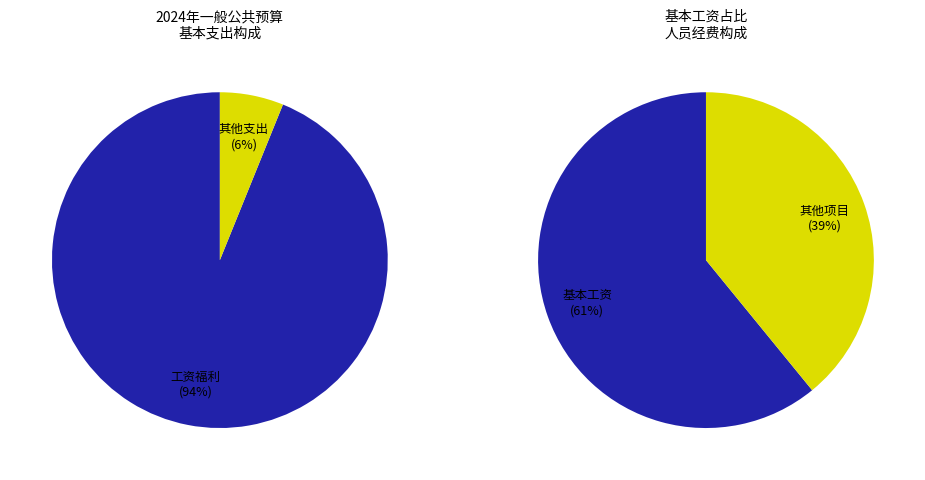

Is 公务员医疗补助缴费 the majority of the pie?

No